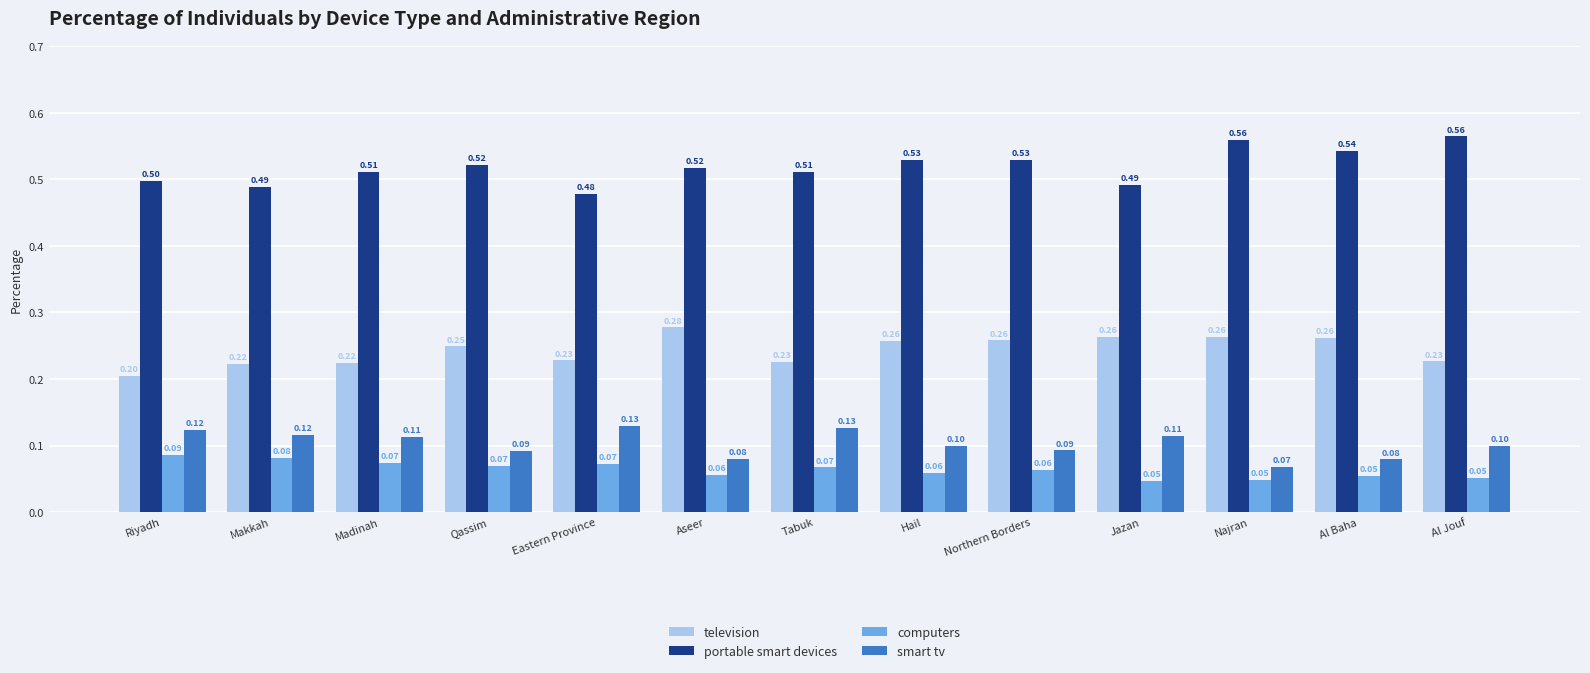

What is the average value of the smart tv series?

0.1